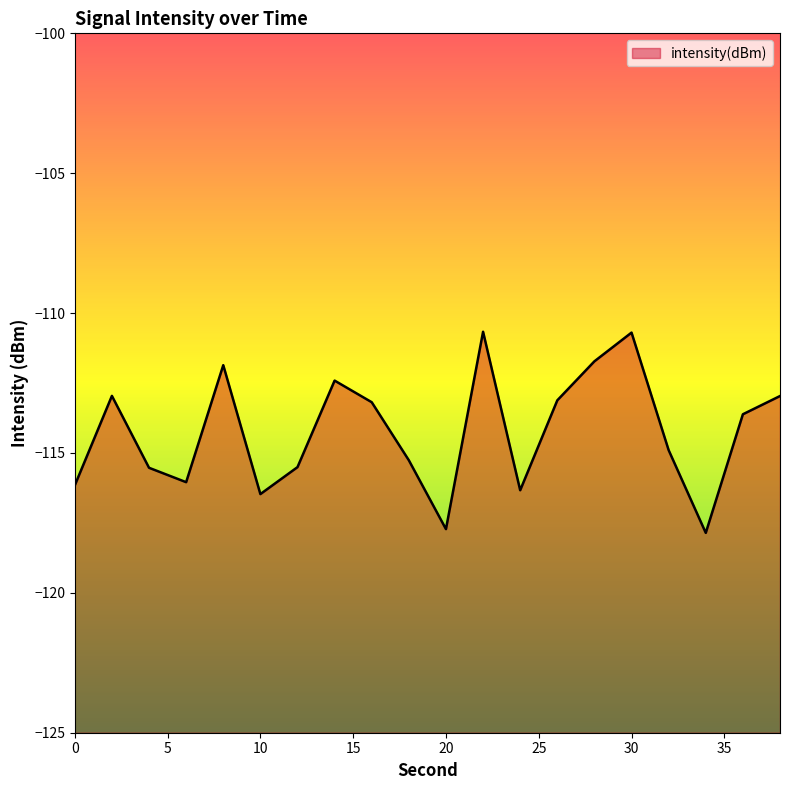

What is the sum of the values at 24 and 4?

-231.9